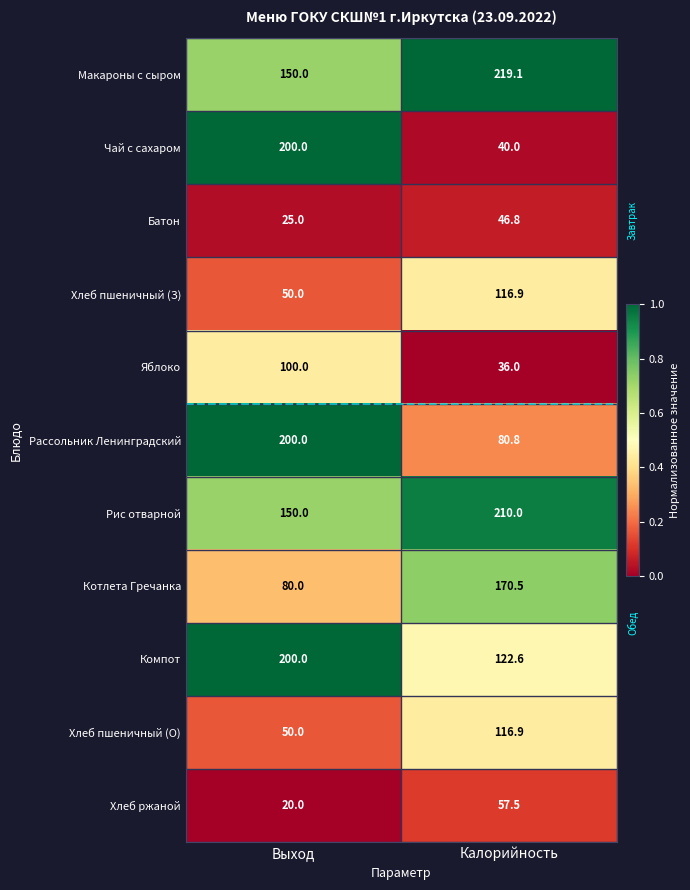

Is it true that Хлеб ржаной equals 57.5 at Калорийность?

True